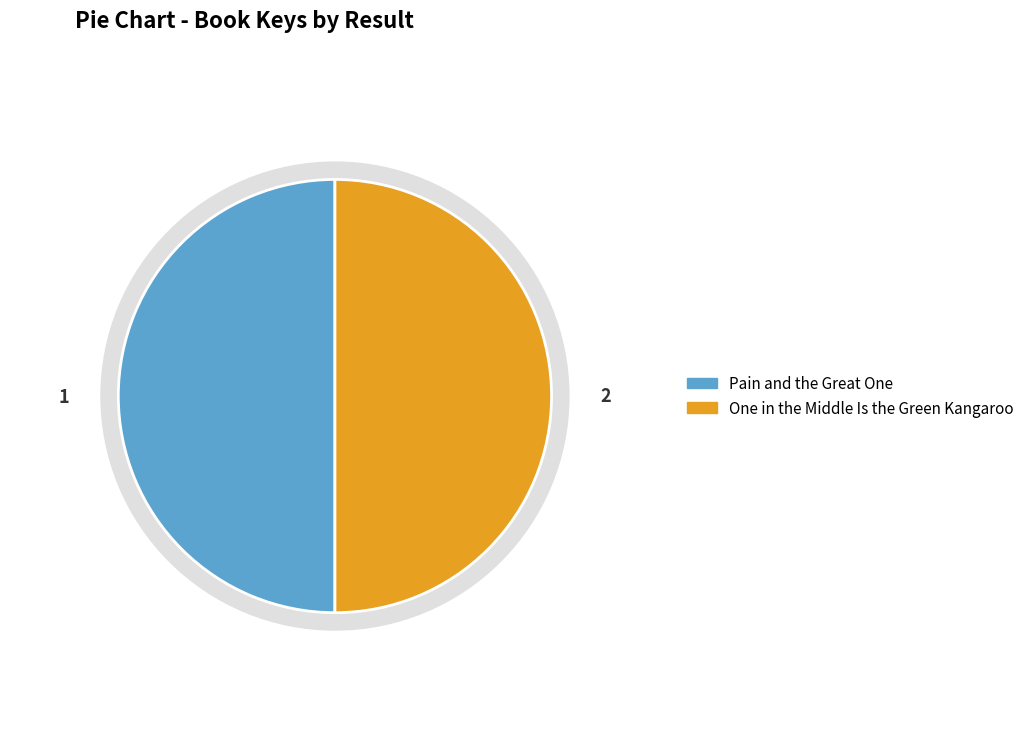

The One in the Middle Is the Green Kangaroo slice represents 59% of the pie. True or false?

False